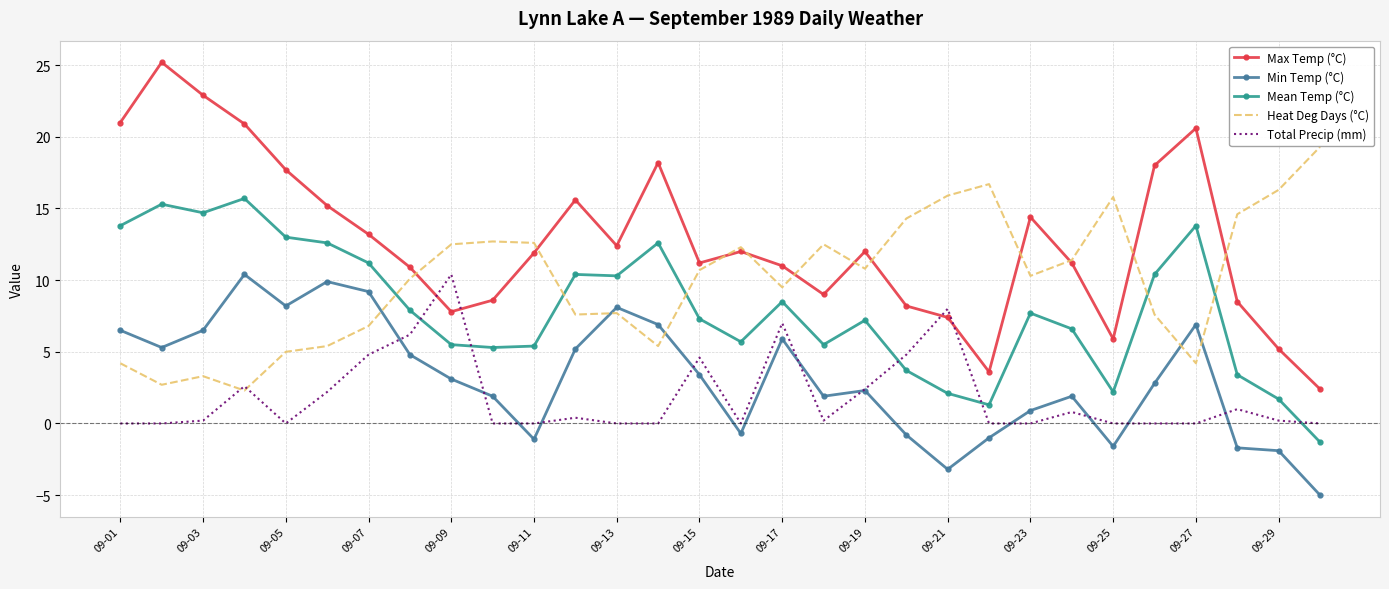

True or false: Min Temp (°C) and Max Temp (°C) cross at least once.

False